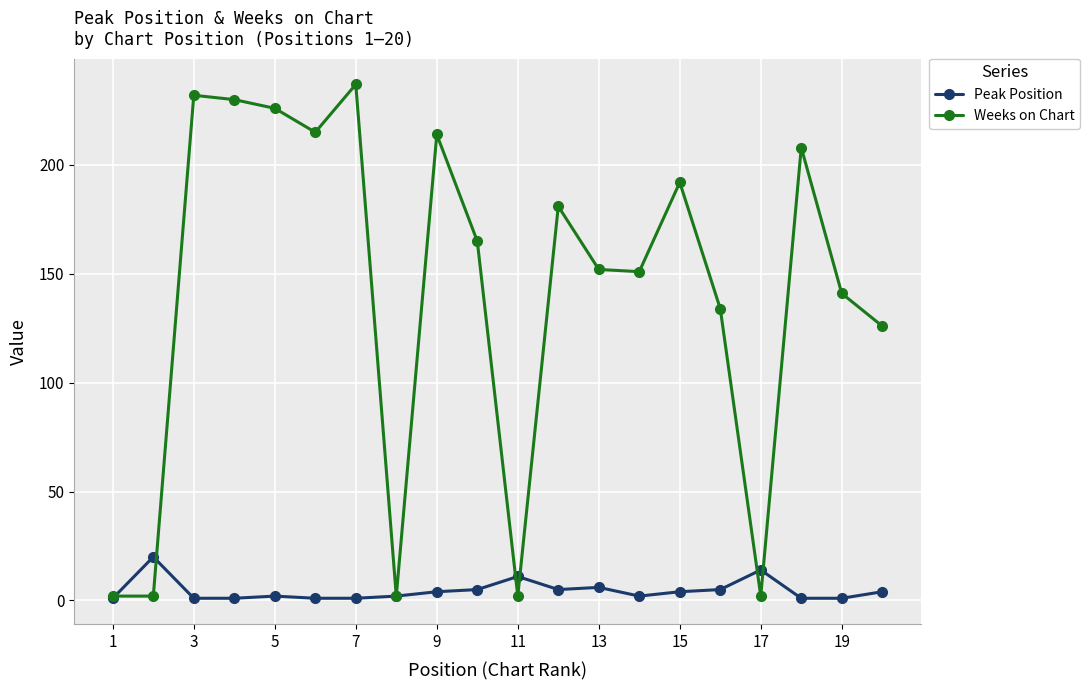

What is the maximum value for Peak Position?

20